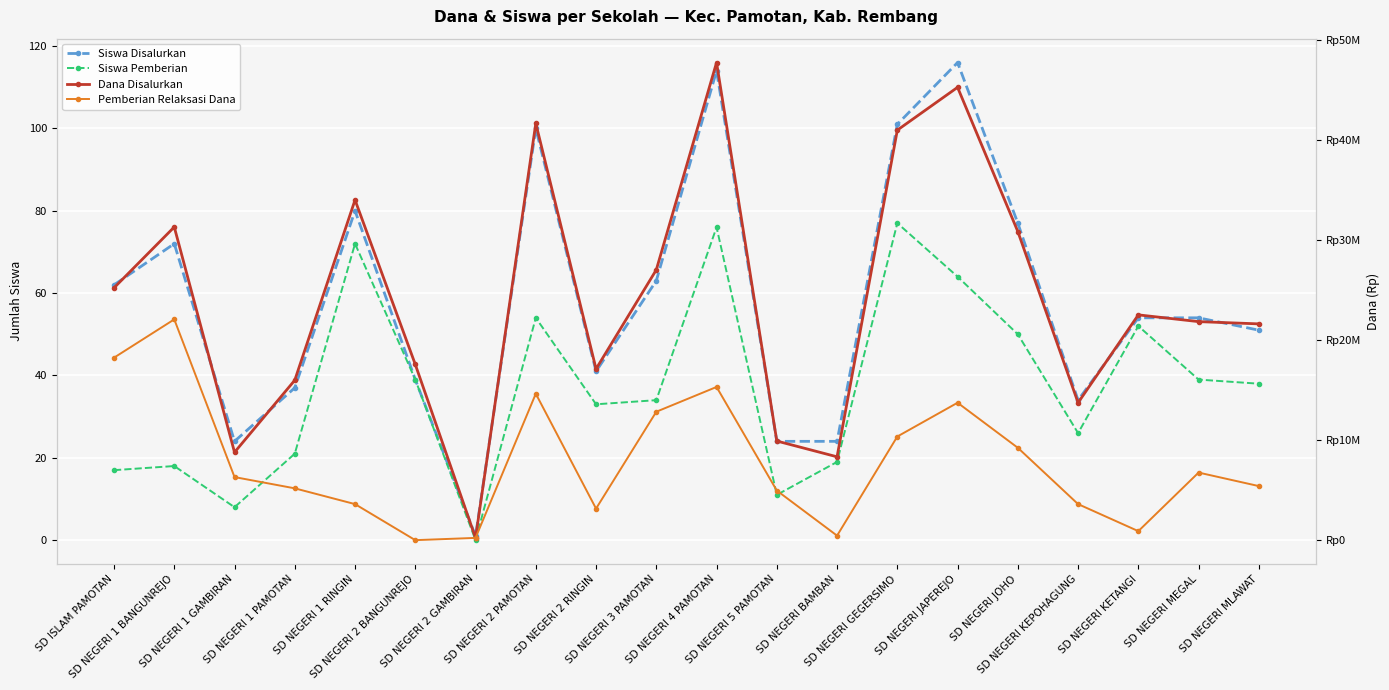

What is the sum of all Siswa Disalurkan values?

1168